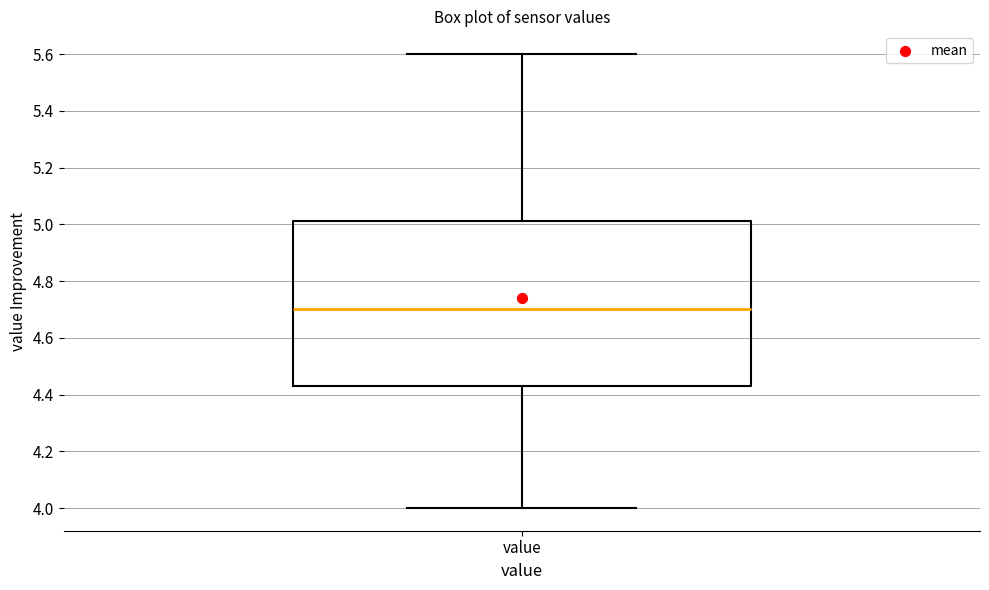

Read this box plot against the y-axis: the position of the median line, the range covered by the box, and the ends of both whiskers. The values are not printed on the chart, so give them approximately, as read against the axis.

median 4.70, box 4.44 to 5.02, whiskers 4.00 to 5.60